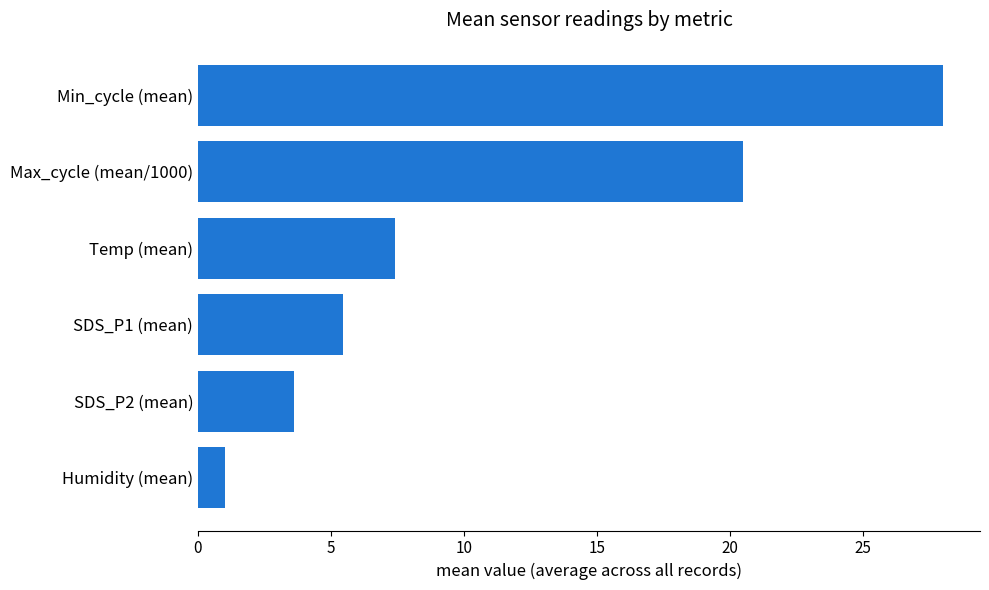

What value does the data have at Humidity (mean)?

1.0